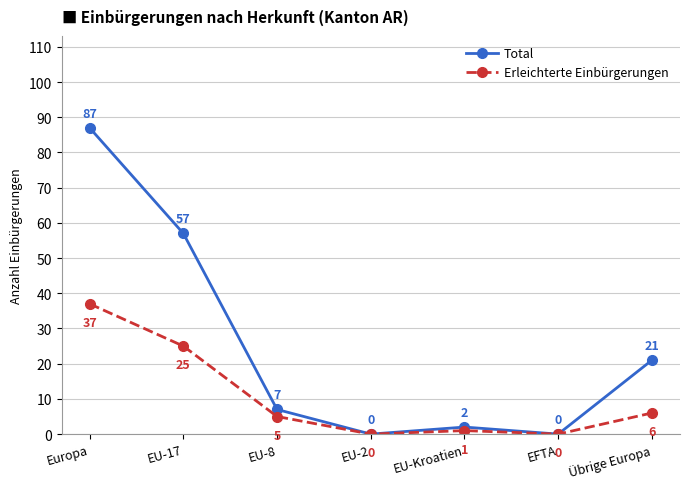

At which label does Total first exceed 7?

Europa